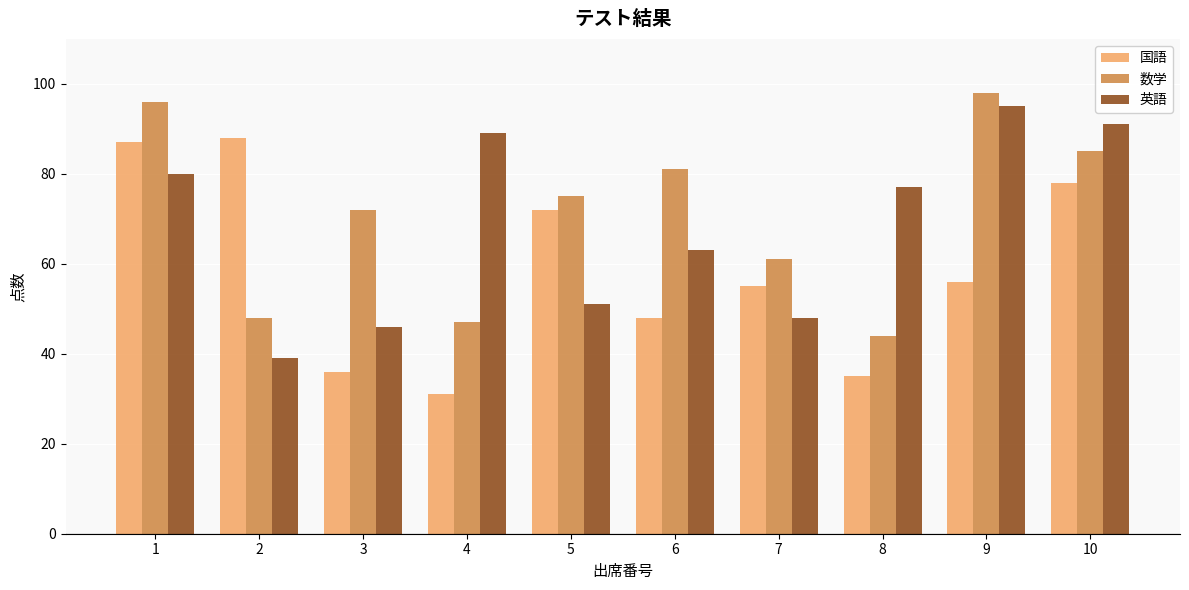

Where is 英語 nearest to the value 67?

6